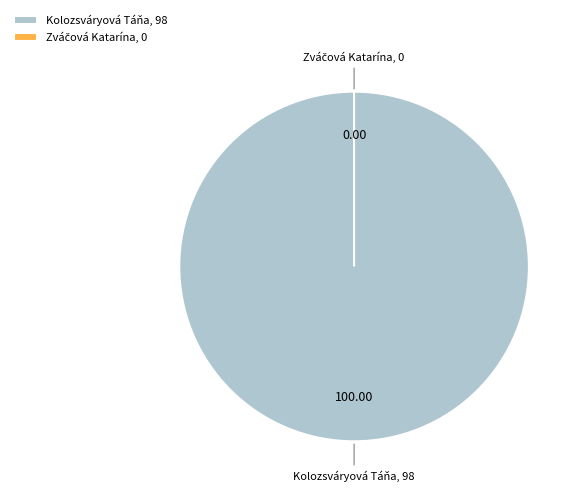

Which slice represents more than half of the pie?

Kolozsváryová Táňa